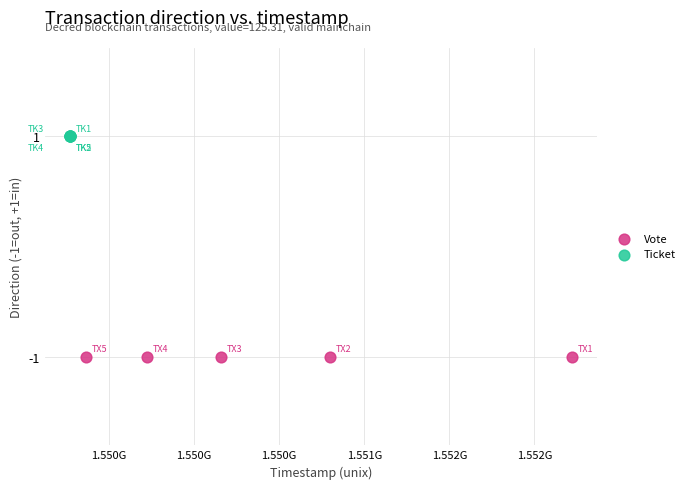

What are all the series names shown in the legend?

Vote, Ticket